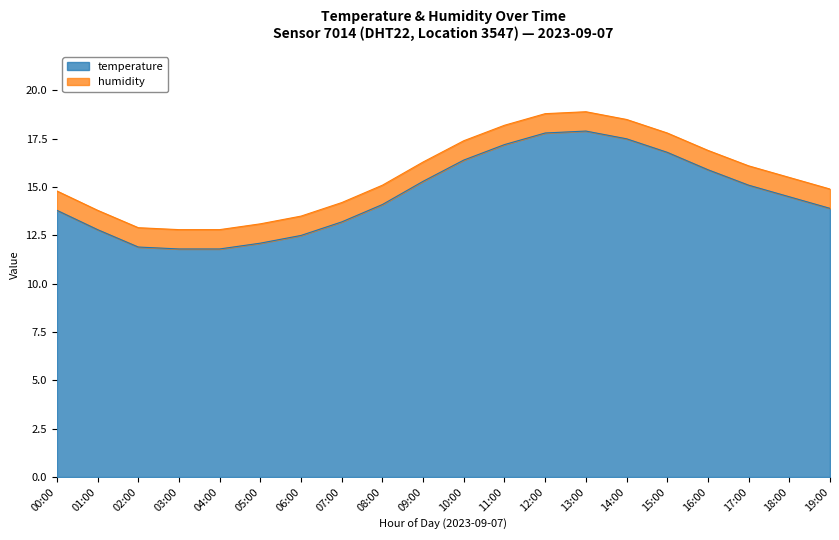

How many lines are shown in the chart?

2